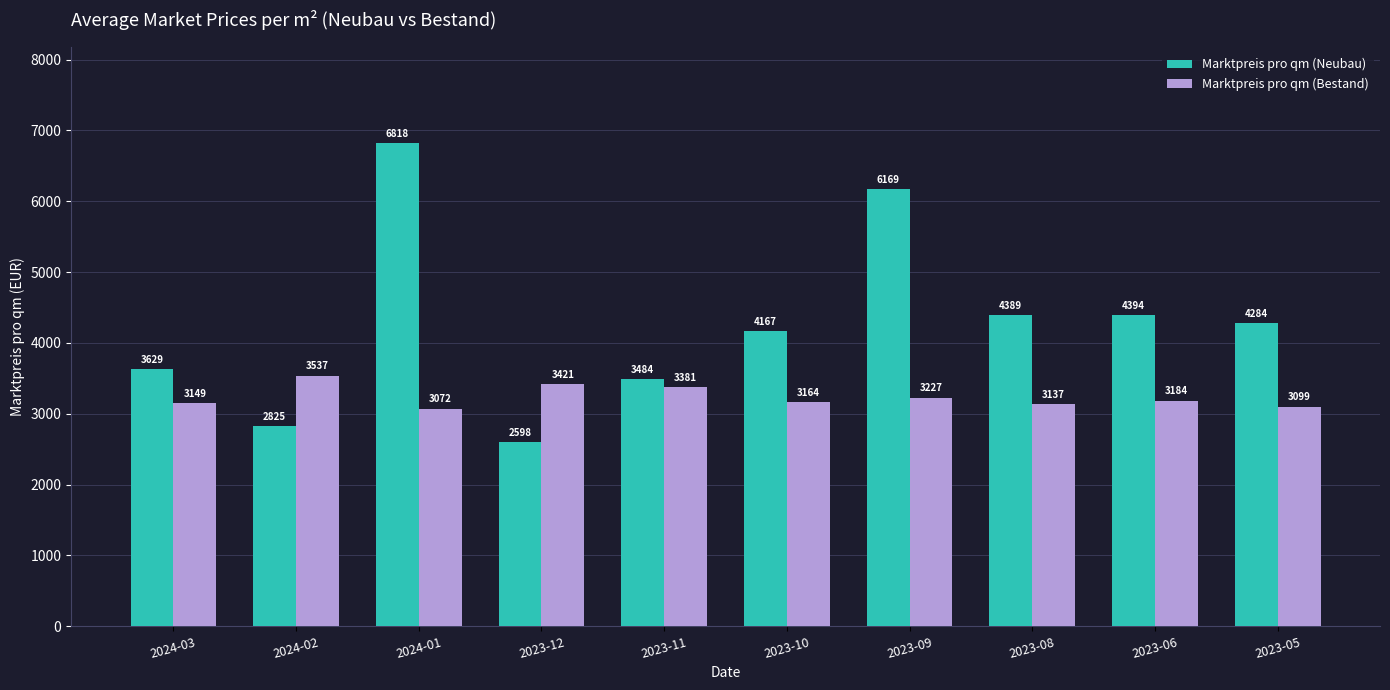

True or false: Marktpreis pro qm (Bestand) has a value of 5477.8 at 2023-06.

False